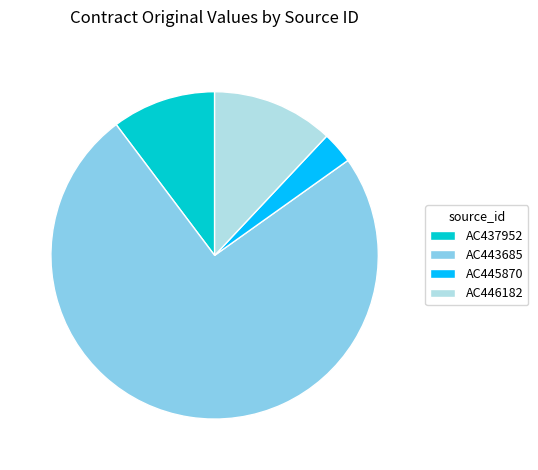

What is the smallest slice in the pie chart?

AC445870